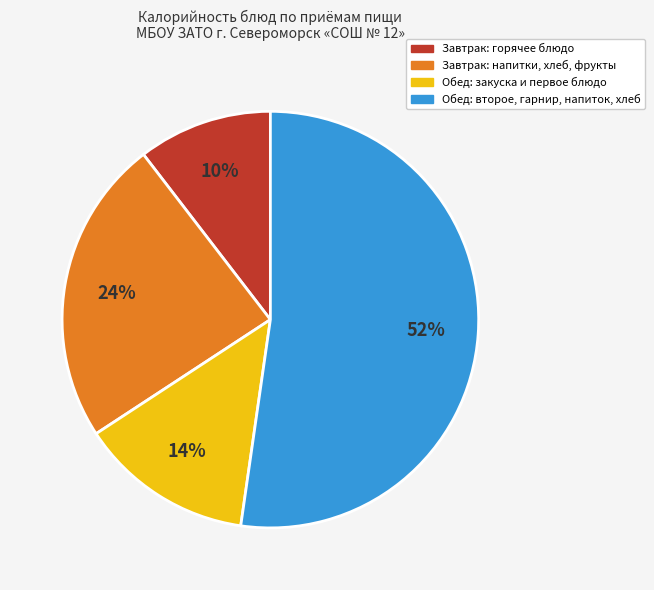

Is there a majority slice in this chart?

Yes